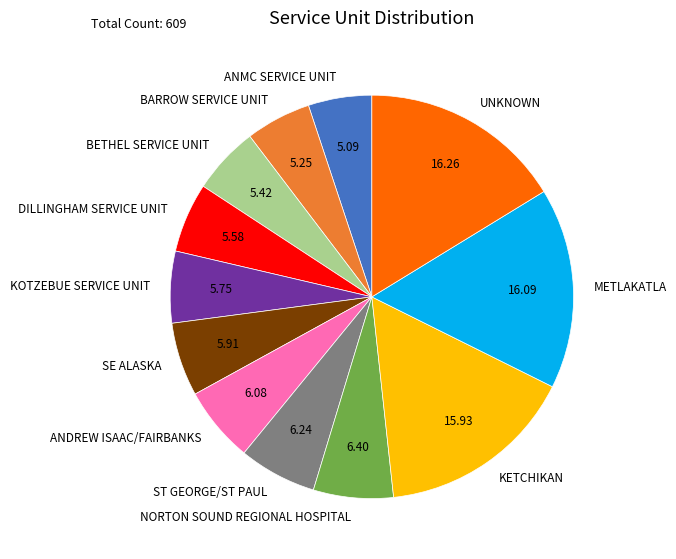

Is METLAKATLA the majority of the pie?

No